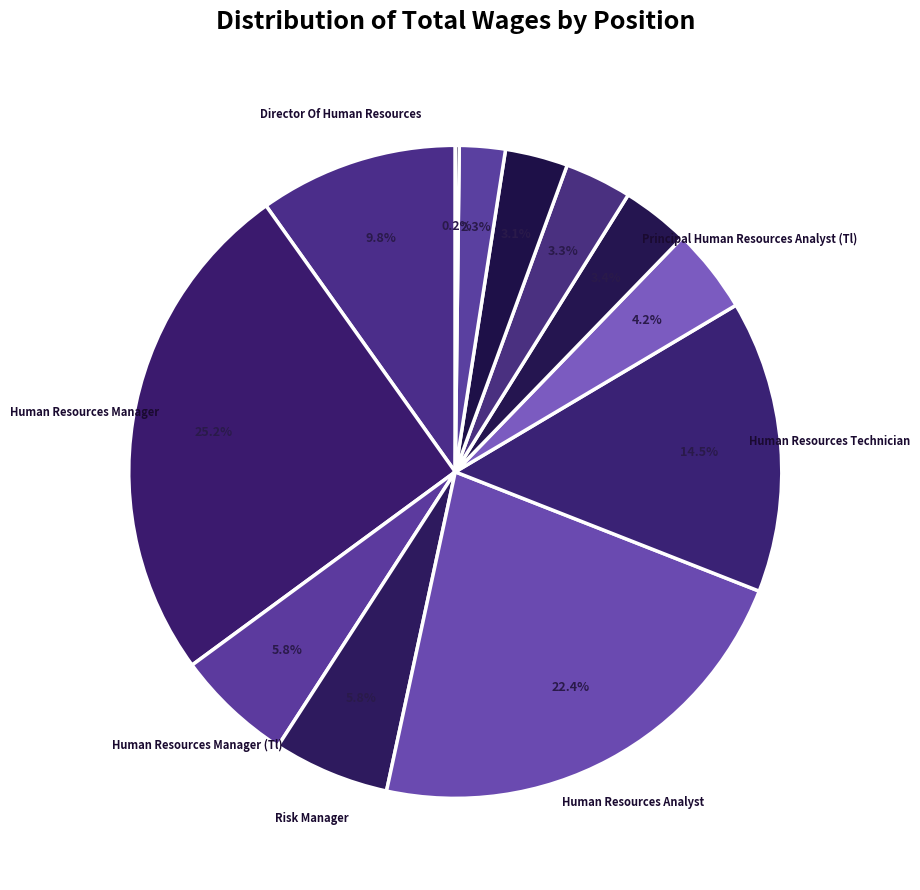

Count the number of slices in the pie.

12